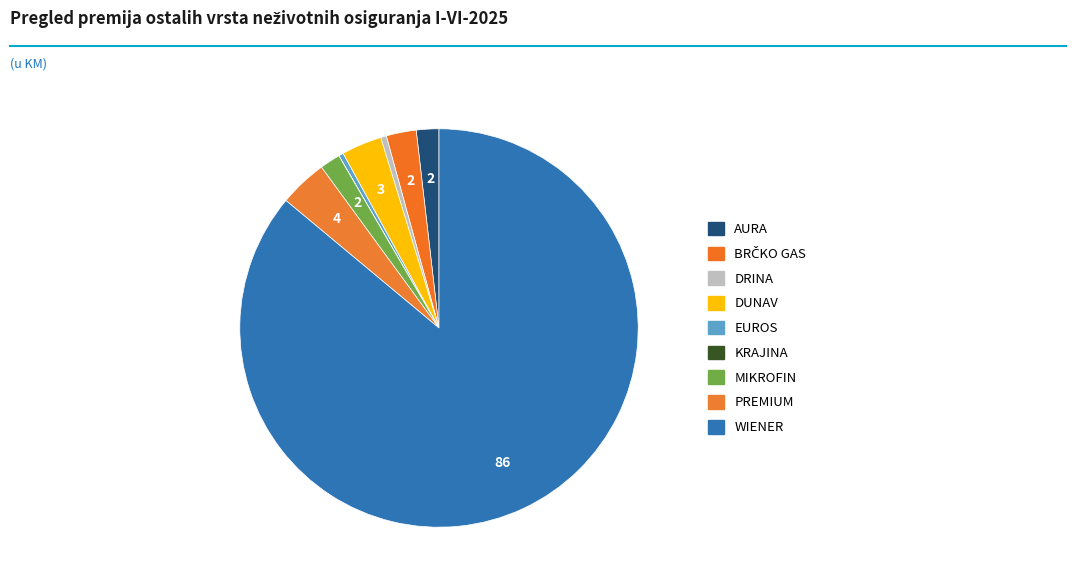

How many segments does this pie chart have?

9